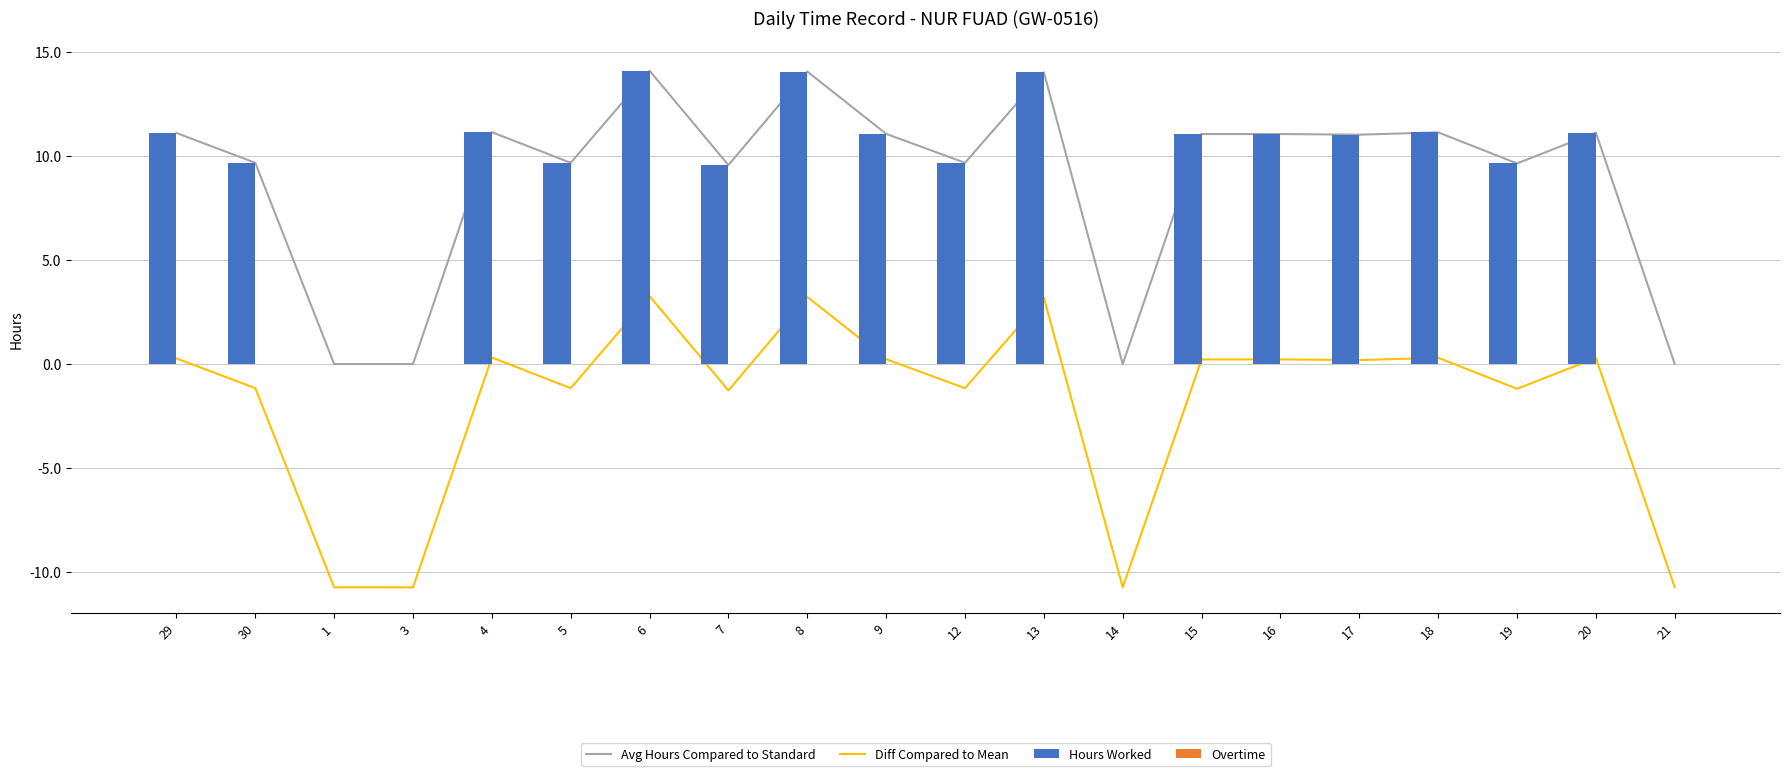

What position from the right is 16?

6